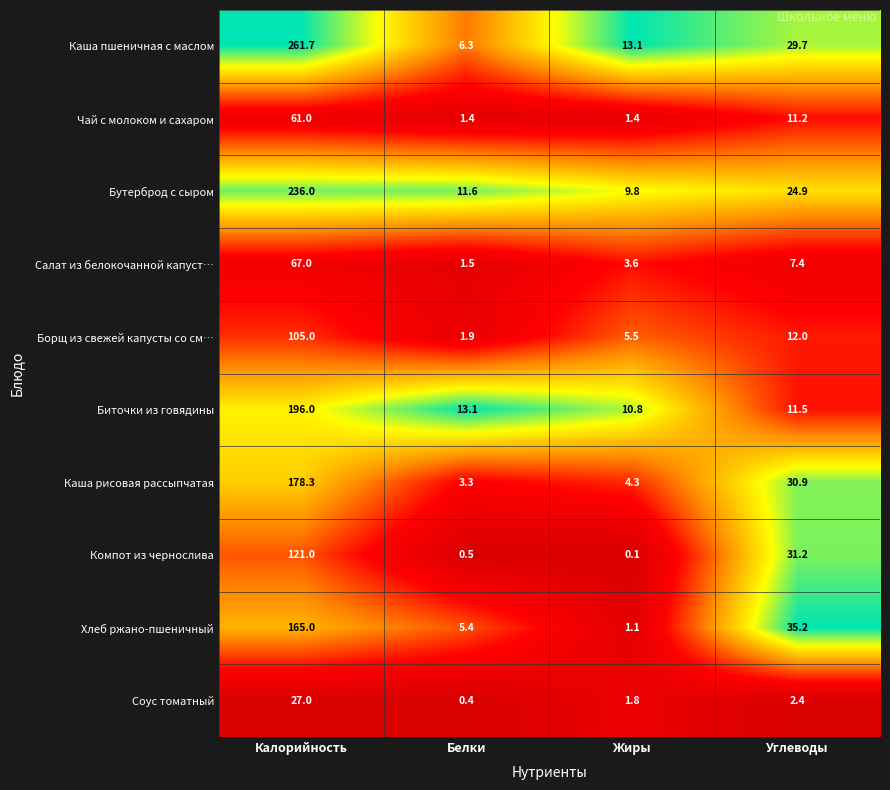

What is the sum of all Салат из белокочанной капуст… values?

79.5